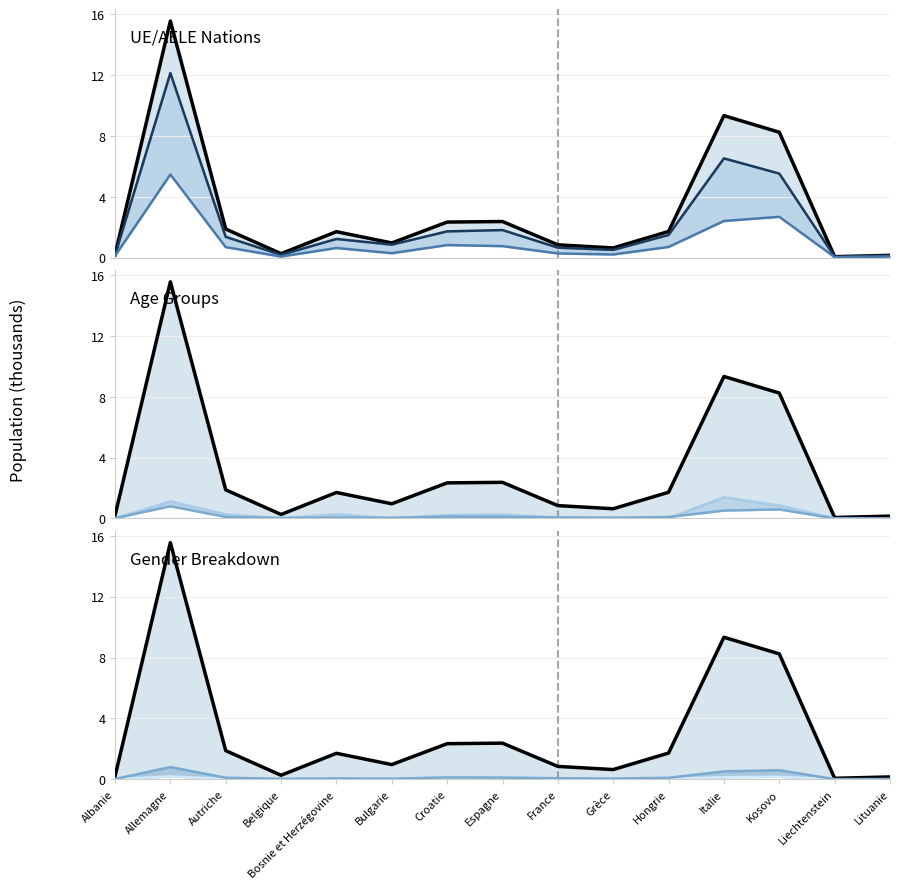

Between Kosovo and Liechtenstein, which is larger?

Kosovo